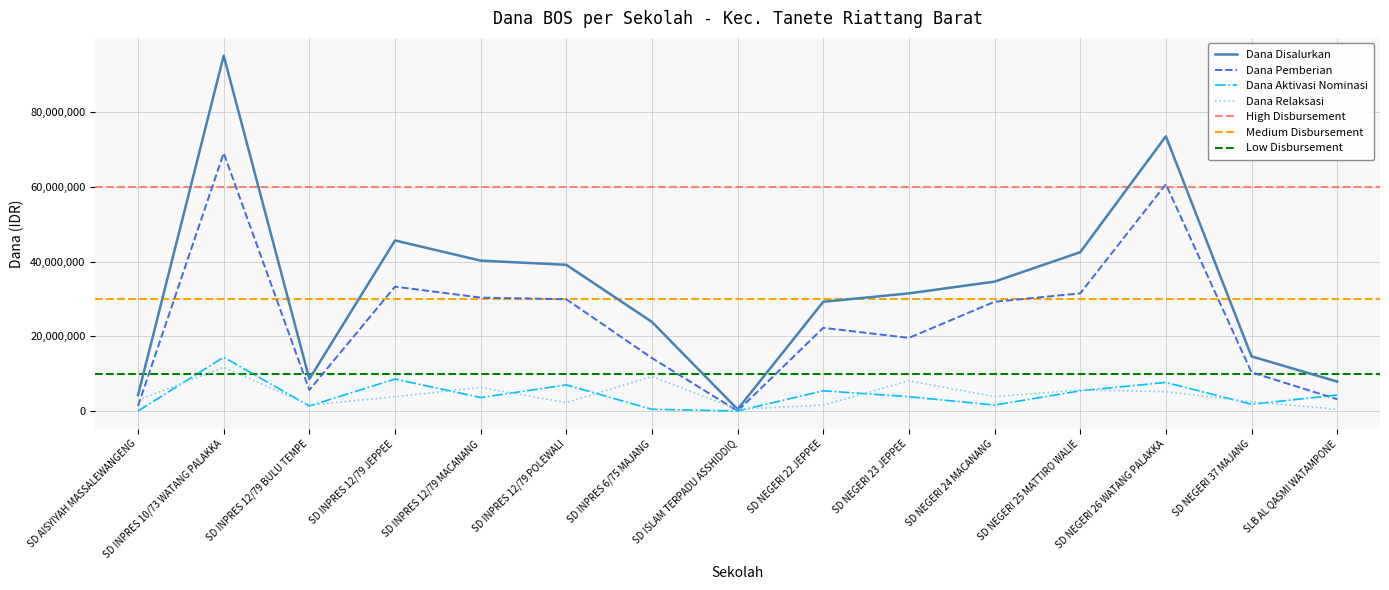

Where is Dana Pemberian nearest to the value 34537500?

SD INPRES 12/79 JEPPEE